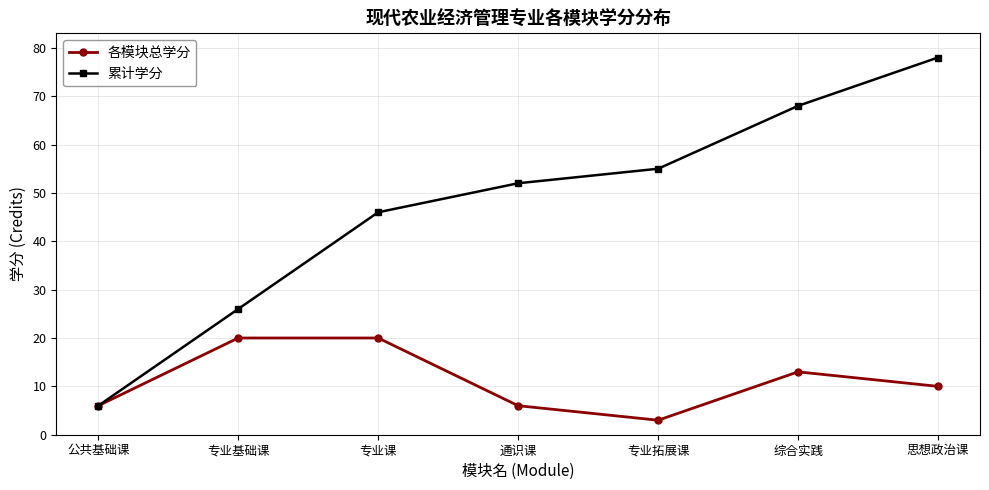

Reading right to left, list all the values displayed in this chart.

各模块总学分: 10	13	3	6	20	20	6
累计学分: 78	68	55	52	46	26	6